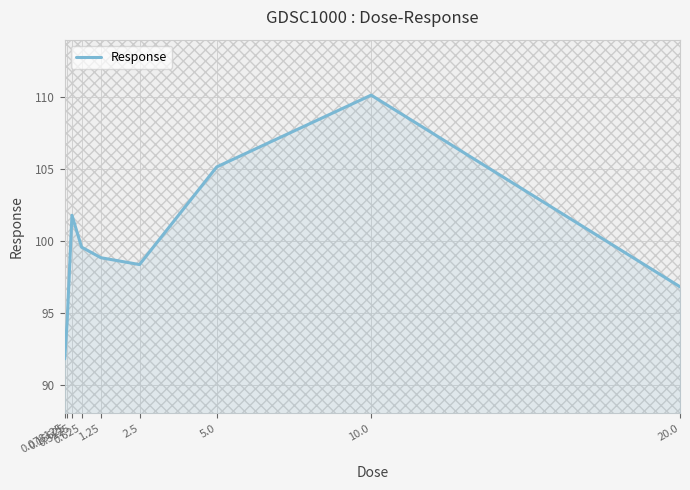

Reading left to right, transcribe all the data shown in this chart.

0.078125=91.8	0.15625=94.4	0.3125=101.8	0.625=99.6	1.25=98.8	2.5=98.4	5.0=105.1	10.0=110.1	20.0=96.8